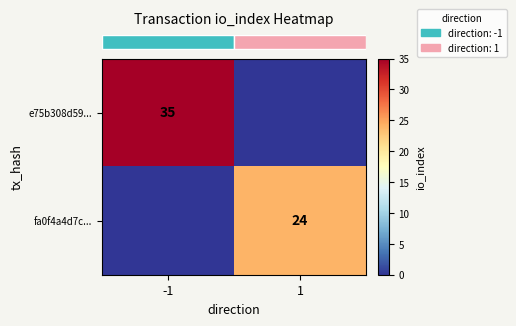

What is the approximate value of row_0 at -1, to the nearest 10?

40